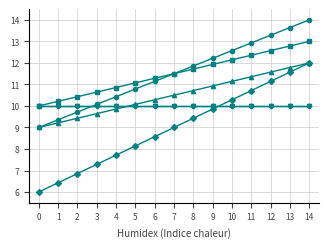

At which category is the sum across all series the highest?

14